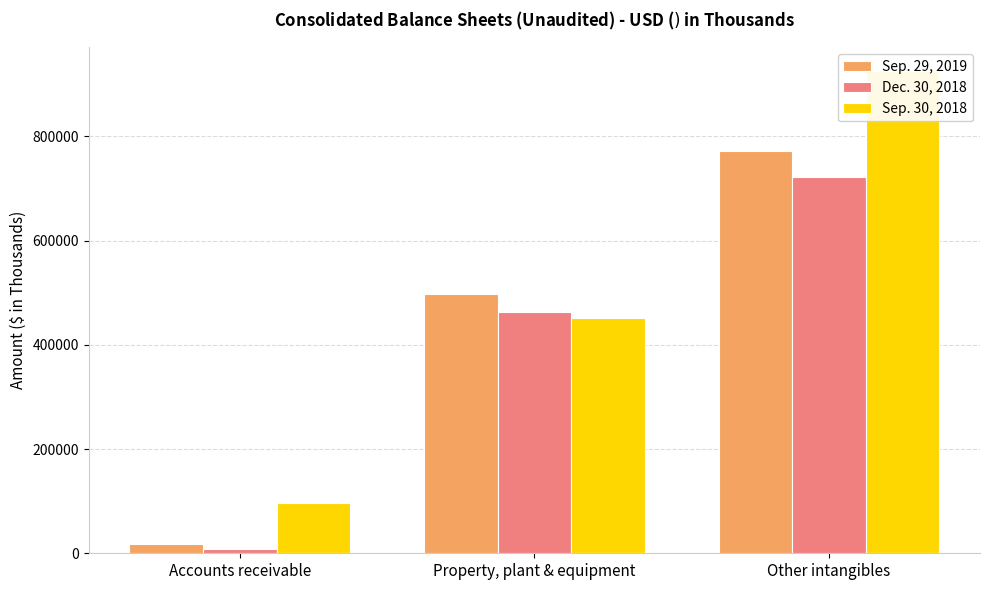

Rank the categories by Sep. 29, 2019 value from lowest to highest.

Accounts receivable, Property, plant & equipment, Other intangibles